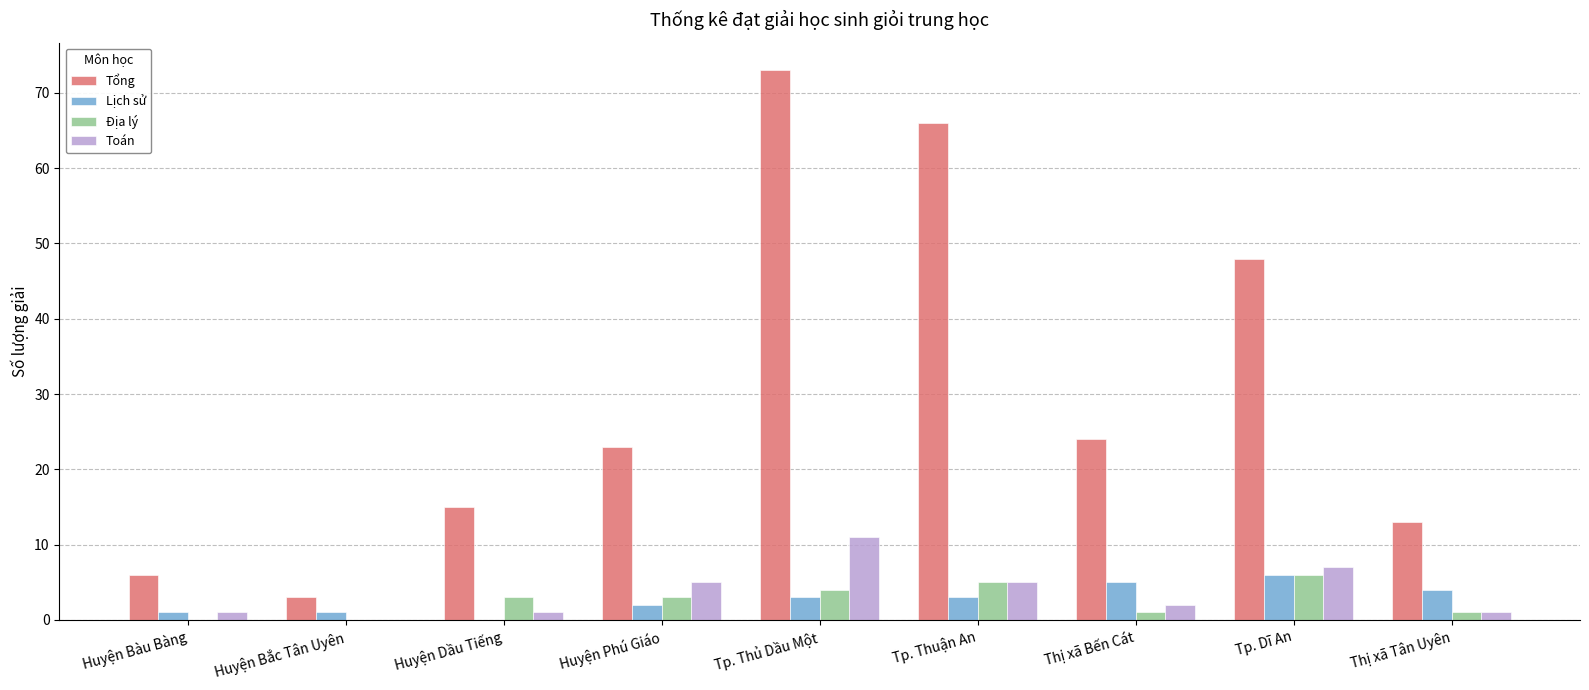

How many data points does each series have?

9